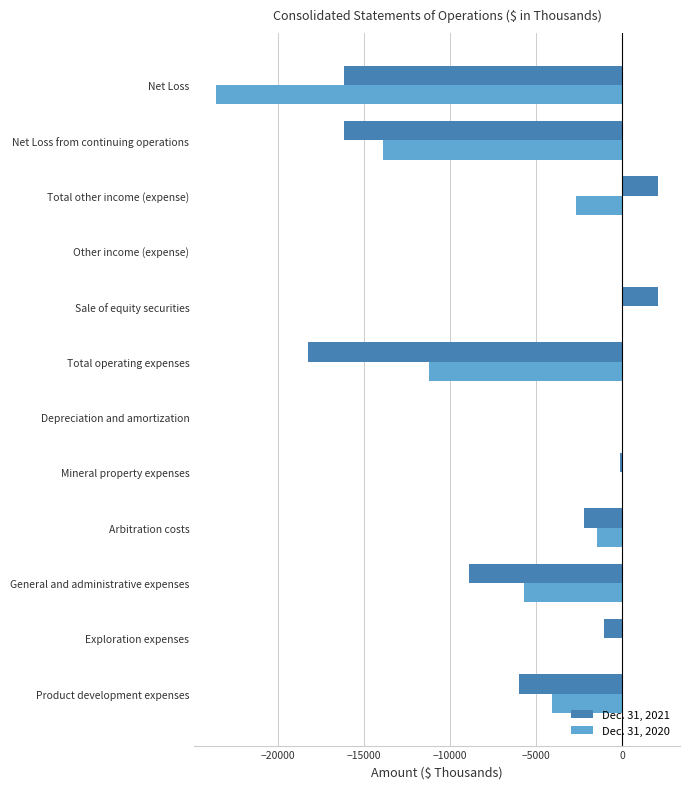

What is the greatest value displayed?

2081